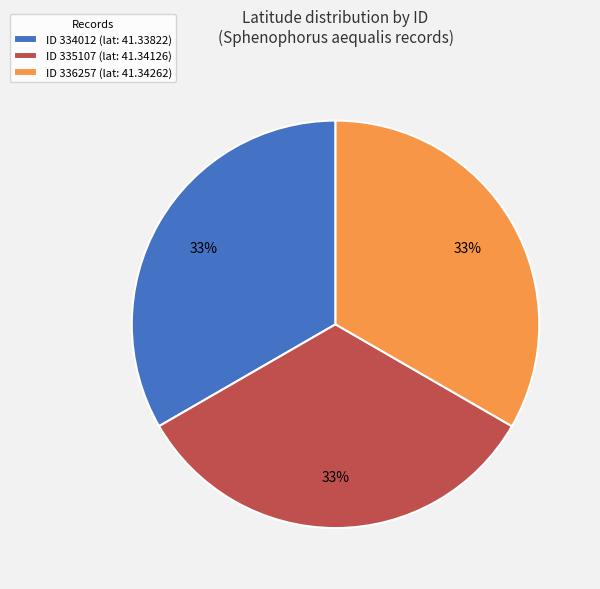

How many segments does this pie chart have?

3